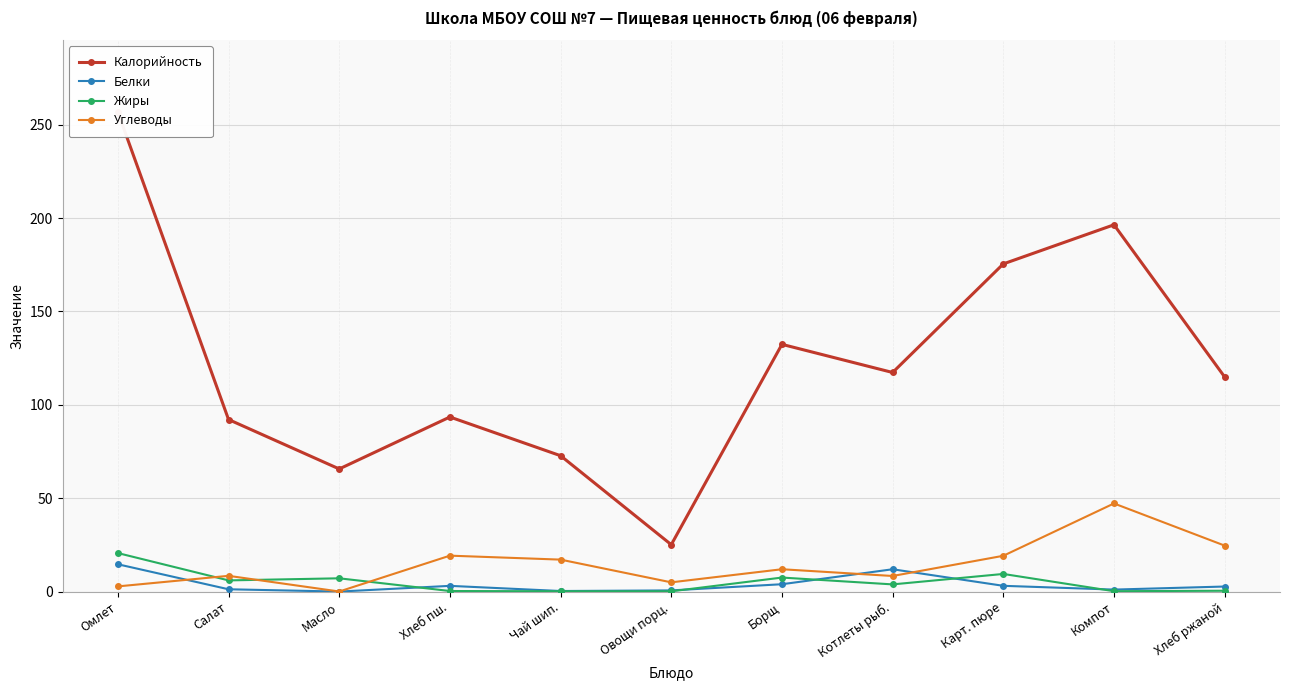

What is the average value of the Углеводы series?

15.0